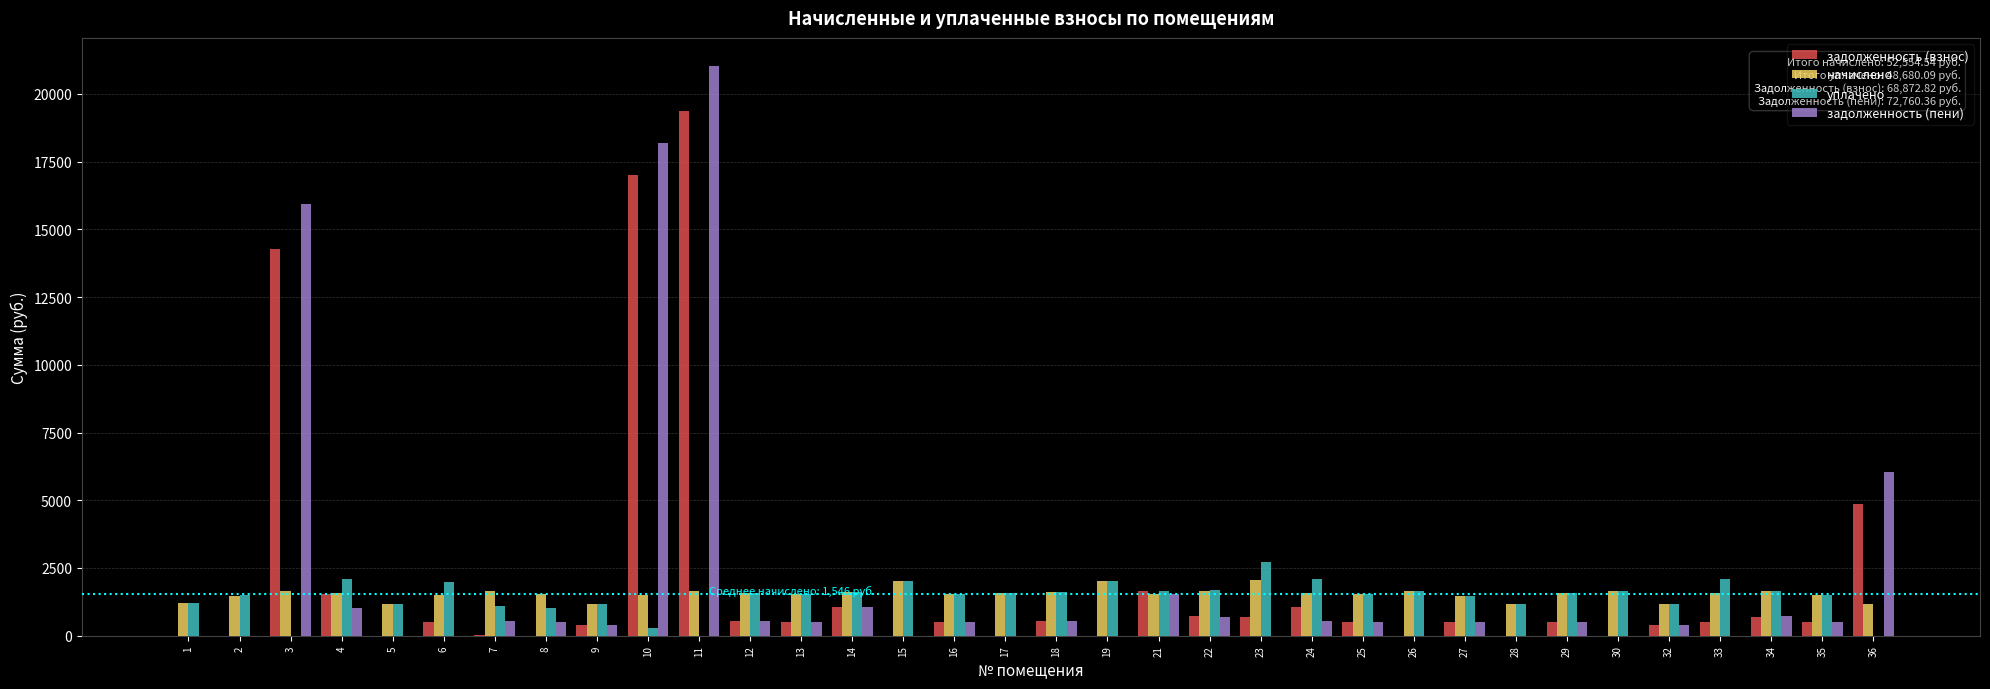

How many values in the задолженность (пени) series exceed 518?

17